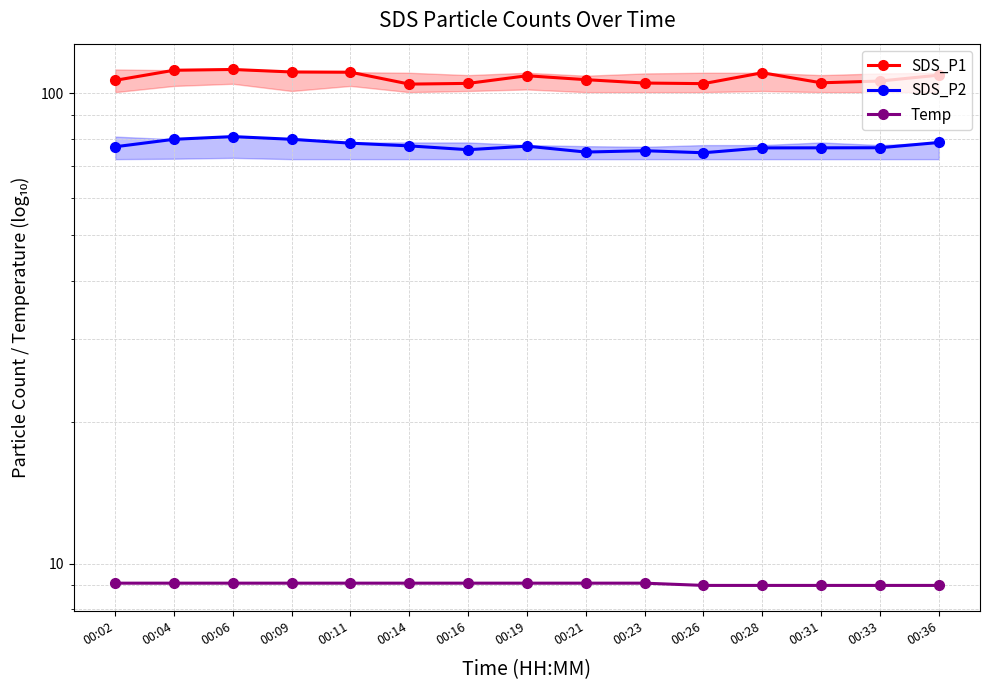

Rank the categories by Temp value from lowest to highest.

00:26, 00:28, 00:31, 00:33, 00:36, 00:02, 00:04, 00:06, 00:09, 00:11, 00:14, 00:16, 00:19, 00:21, 00:23